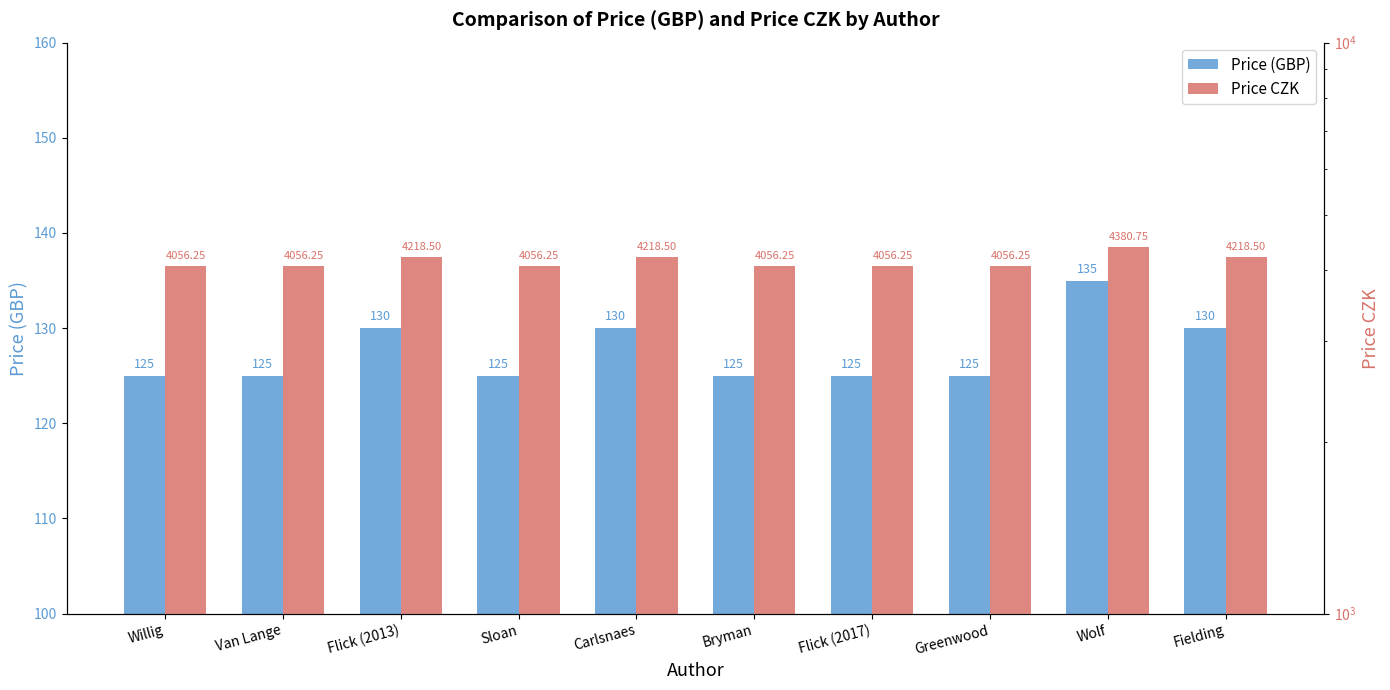

Reading left to right, extract all data points from this chart.

Price (GBP): 125.0	125.0	130.0	125.0	130.0	125.0	125.0	125.0	135.0	130.0
Price CZK: 4056.2	4056.2	4218.5	4056.2	4218.5	4056.2	4056.2	4056.2	4380.8	4218.5